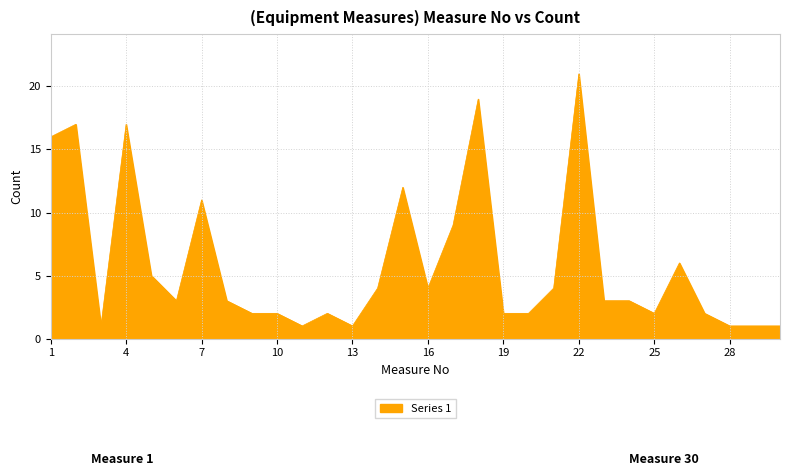

How many lines are shown in the chart?

1